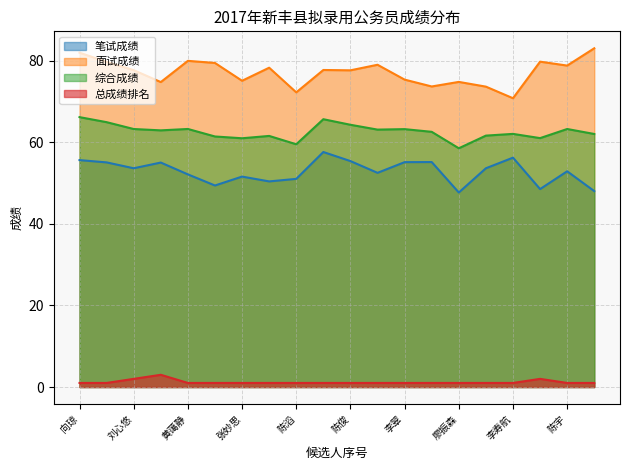

Does the chart have visible grid lines?

Yes